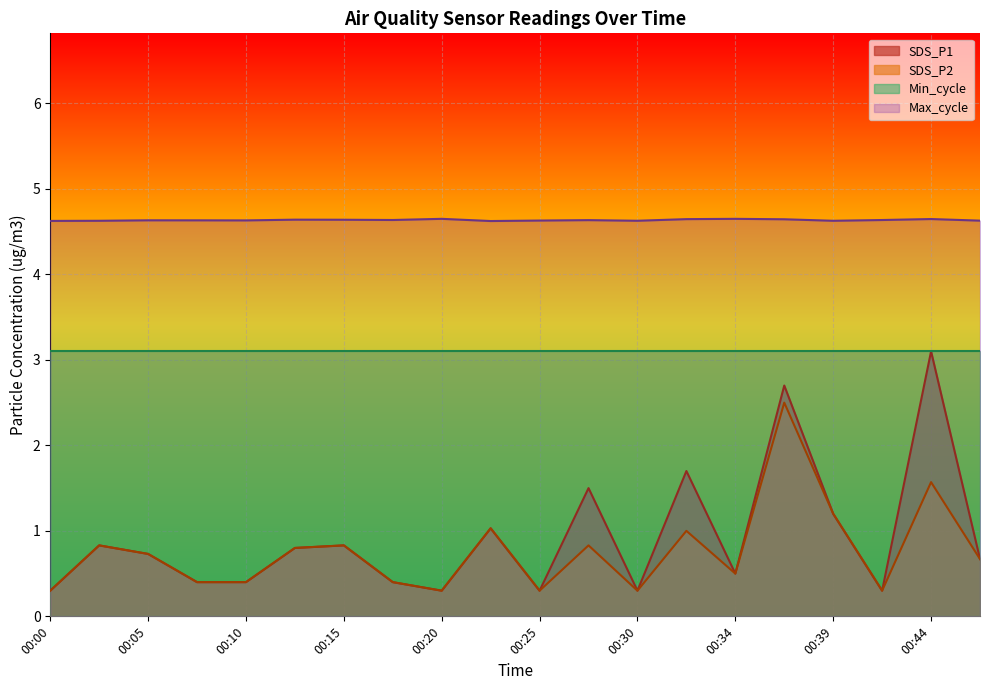

In SDS_P1, how many points are lower than both neighbors (excluding endpoints)?

5